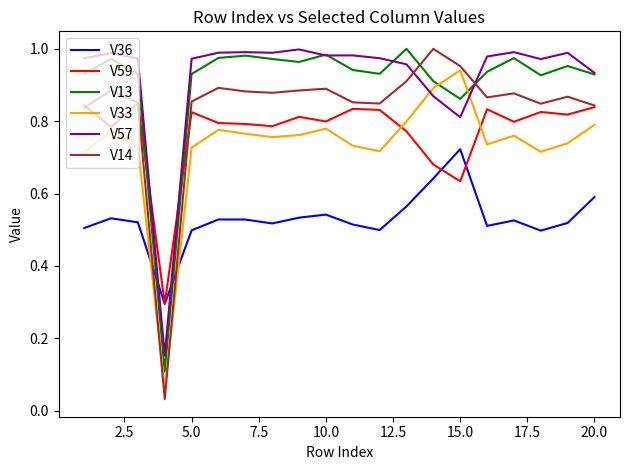

In V33, how many points are higher than both neighbors (excluding endpoints)?

5